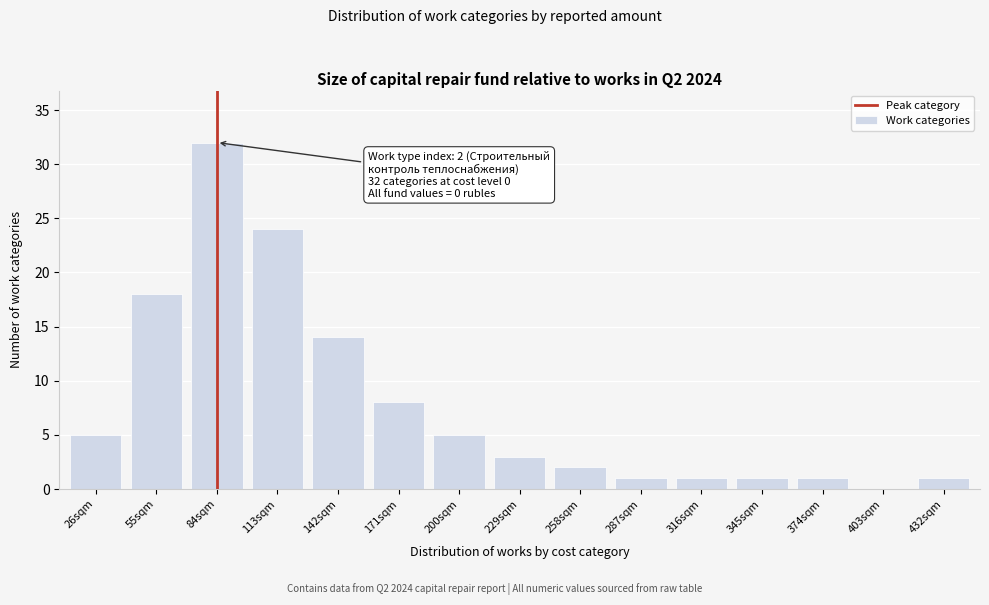

Reading left to right, transcribe all the data shown in this chart.

26sqm=5	55sqm=18	84sqm=32	113sqm=24	142sqm=14	171sqm=8	200sqm=5	229sqm=3	258sqm=2	287sqm=1	316sqm=1	345sqm=1	374sqm=1	403sqm=0	432sqm=1